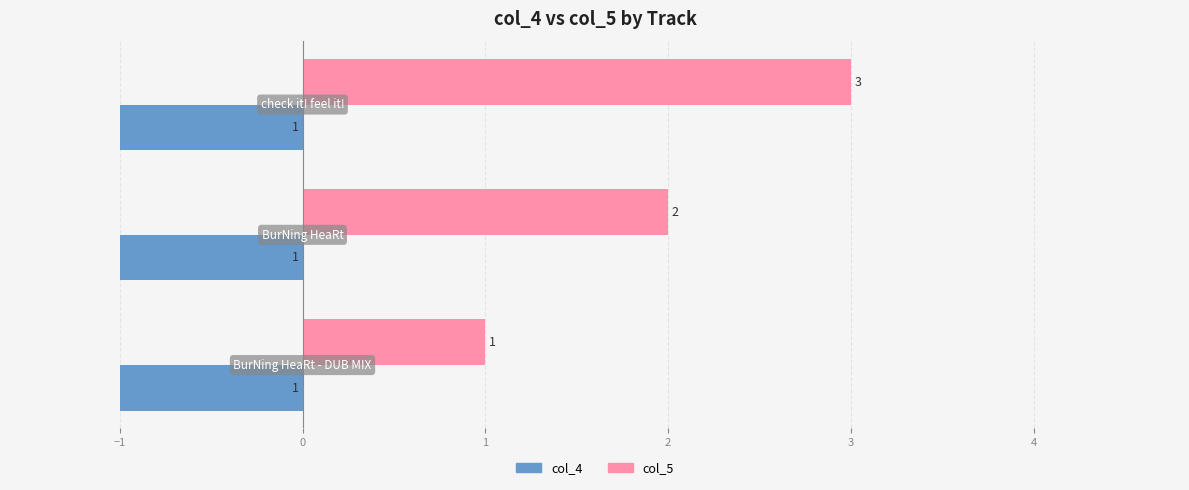

How many series are shown in this chart?

2